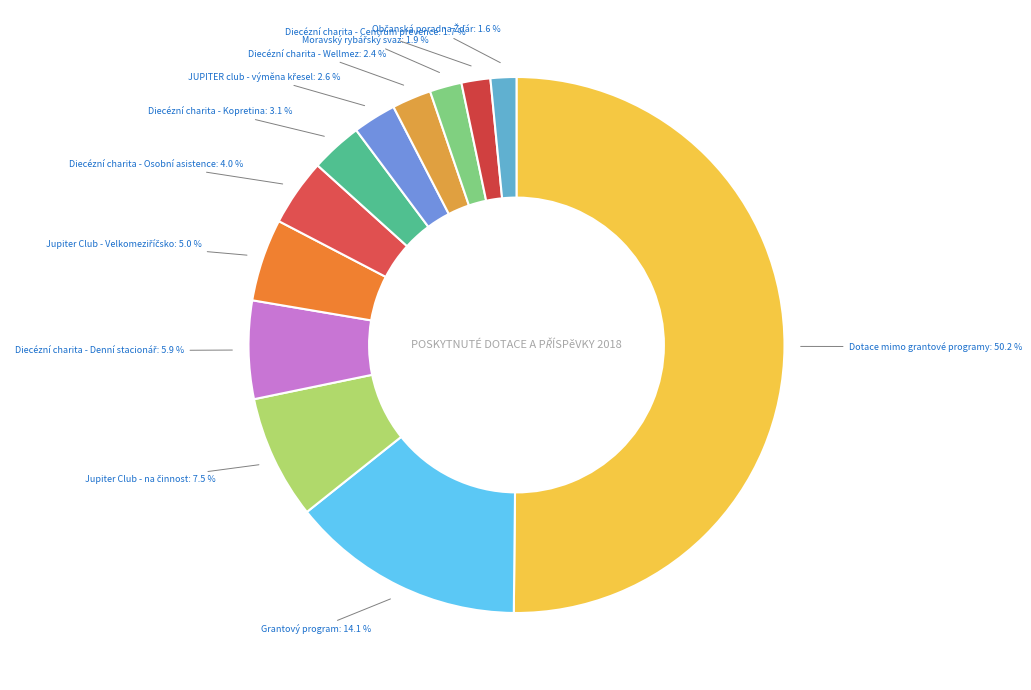

Between Diecézní charita - Kopretina and Diecézní charita - Osobní asistence, which is larger?

Diecézní charita - Osobní asistence